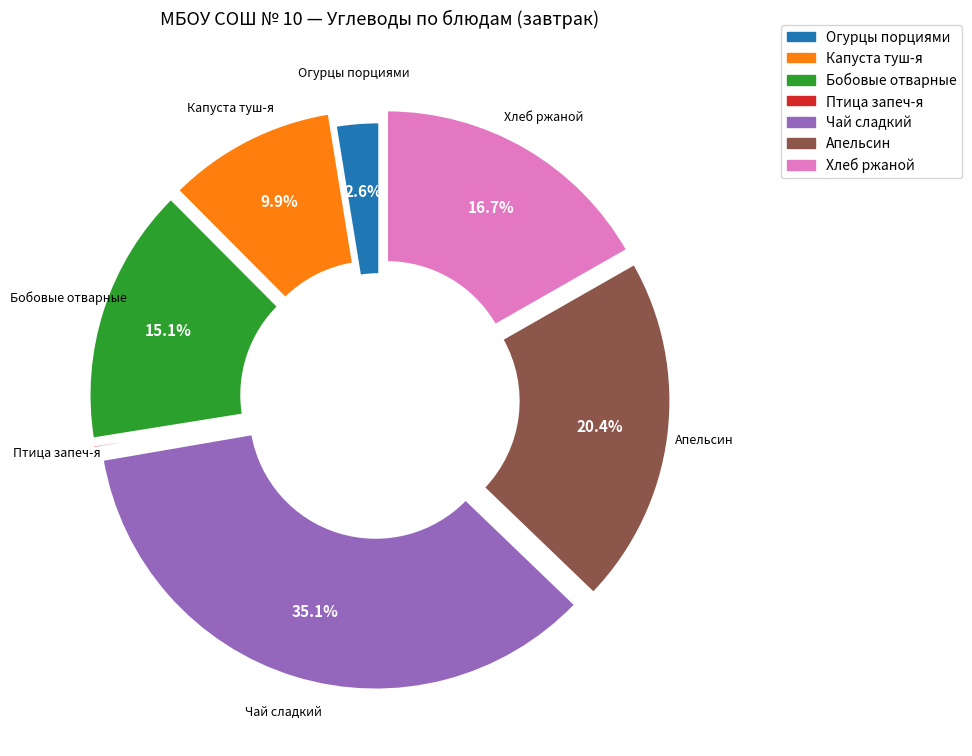

What portion of the pie excludes Апельсин?

79.6%